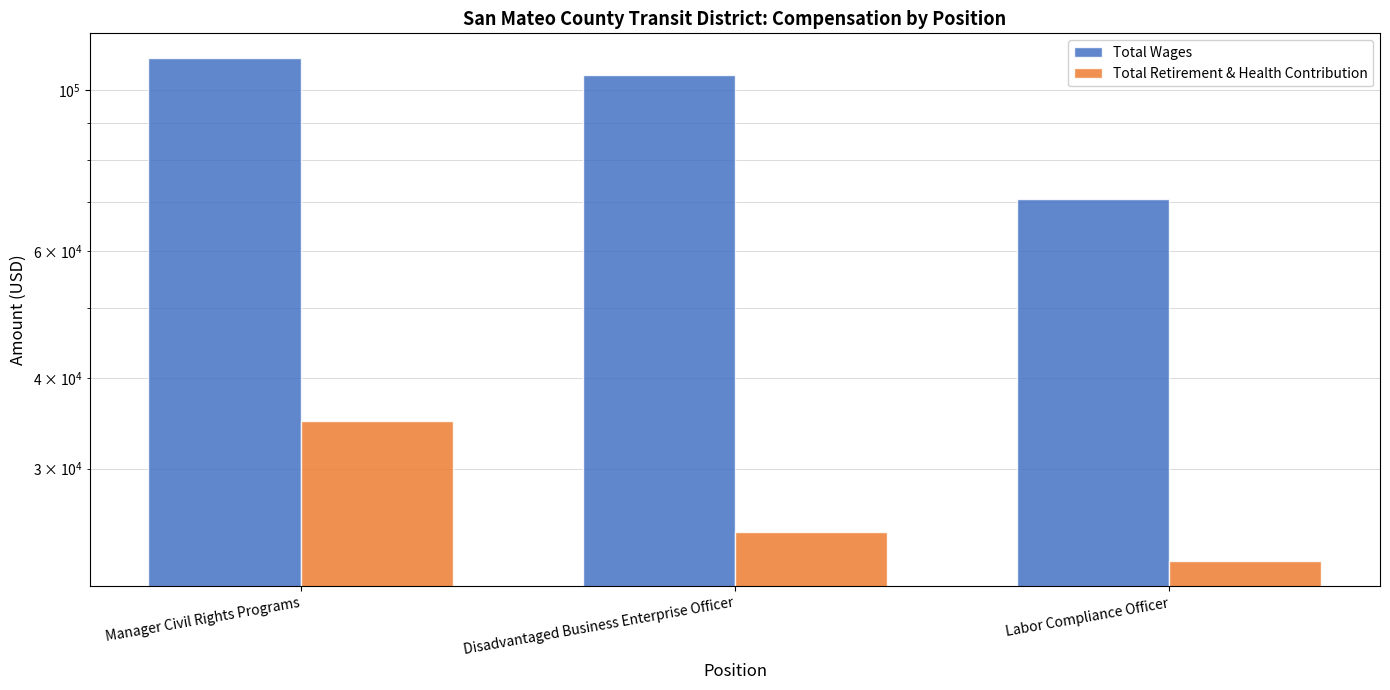

Where is Total Retirement & Health Contribution nearest to the value 28594?

Disadvantaged Business Enterprise Officer